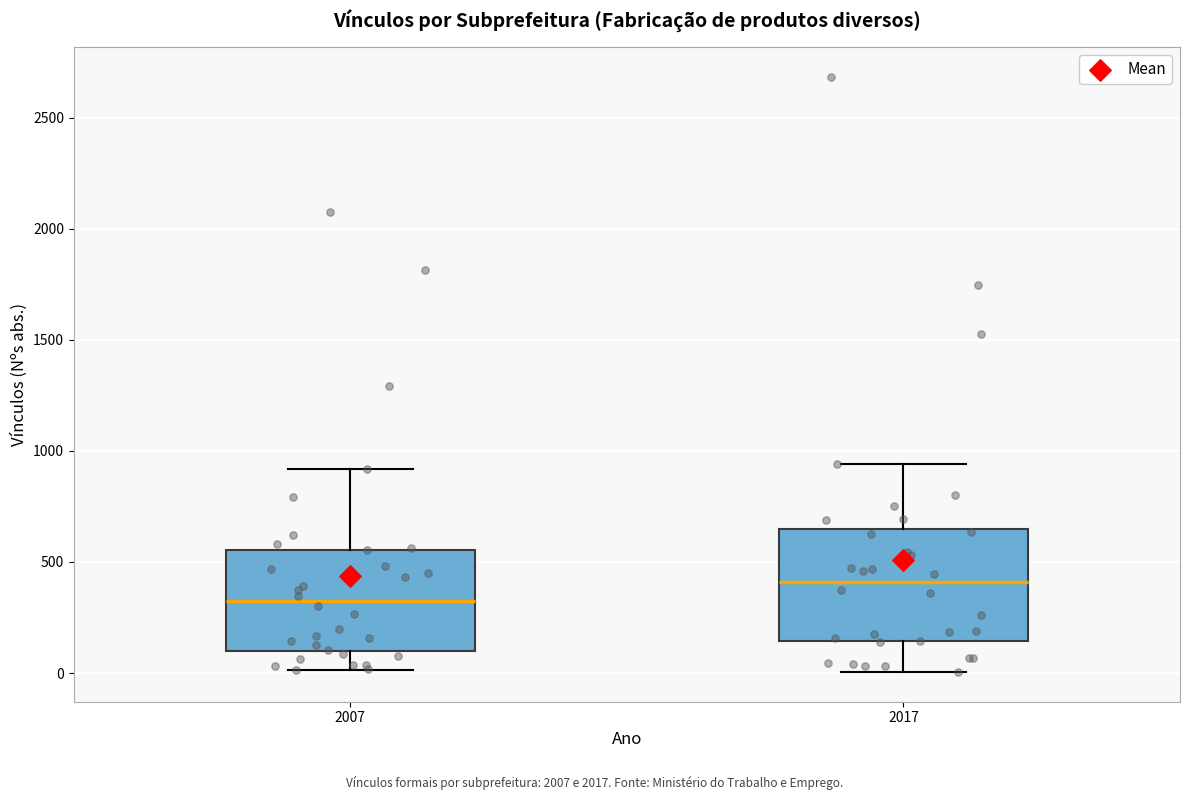

Reading left to right, read every box against the y-axis: the position of its median line, the range the box covers, and the ends of its whiskers. The values are not printed on the chart, so give them approximately, as read against the axis.

2007: median 300, box 100 to 550, whiskers 0 to 900
2017: median 400, box 150 to 650, whiskers 0 to 950